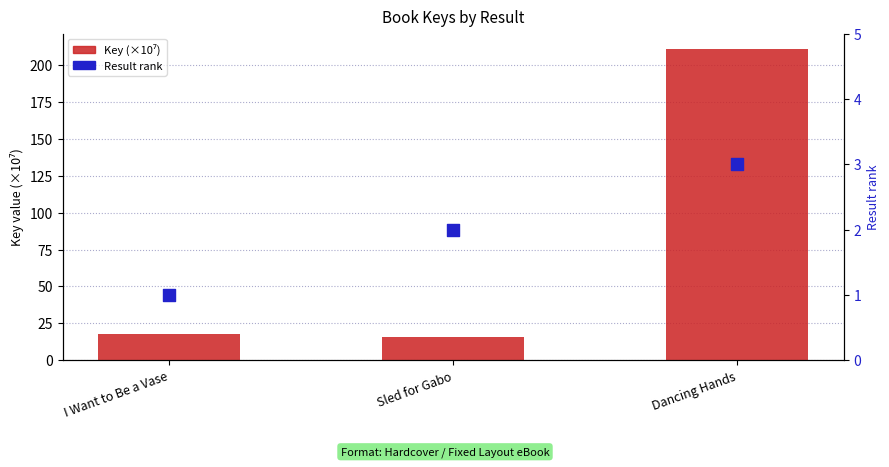

At which category is the sum across all series the highest?

Dancing Hands